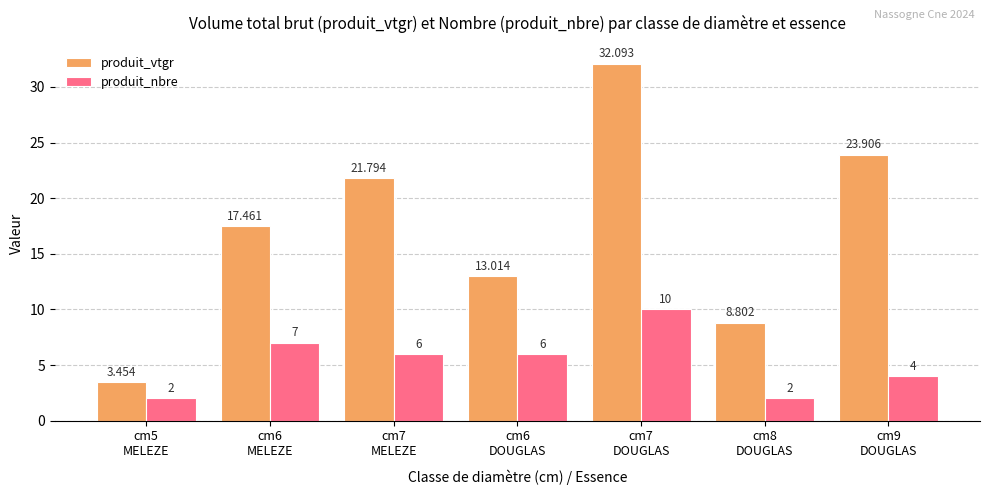

What is the difference between the second highest and minimum values in the produit_vtgr series?

20.5